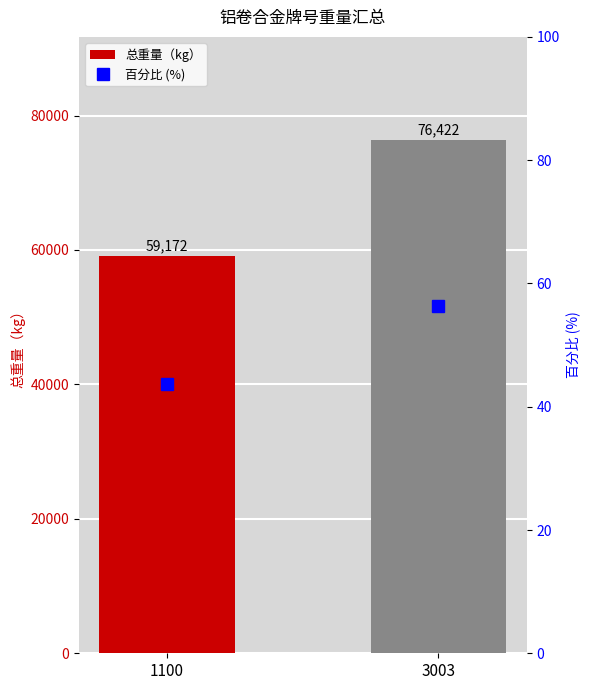

Between 1100 and 3003, which is larger?

3003